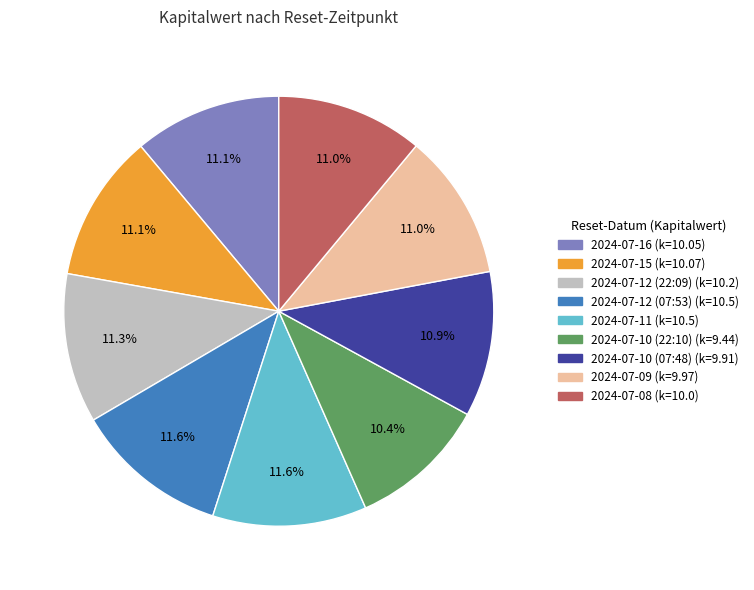

What is the ratio of the value at 2024-07-16 to the value at 2024-07-10 (07:48)?

1.0